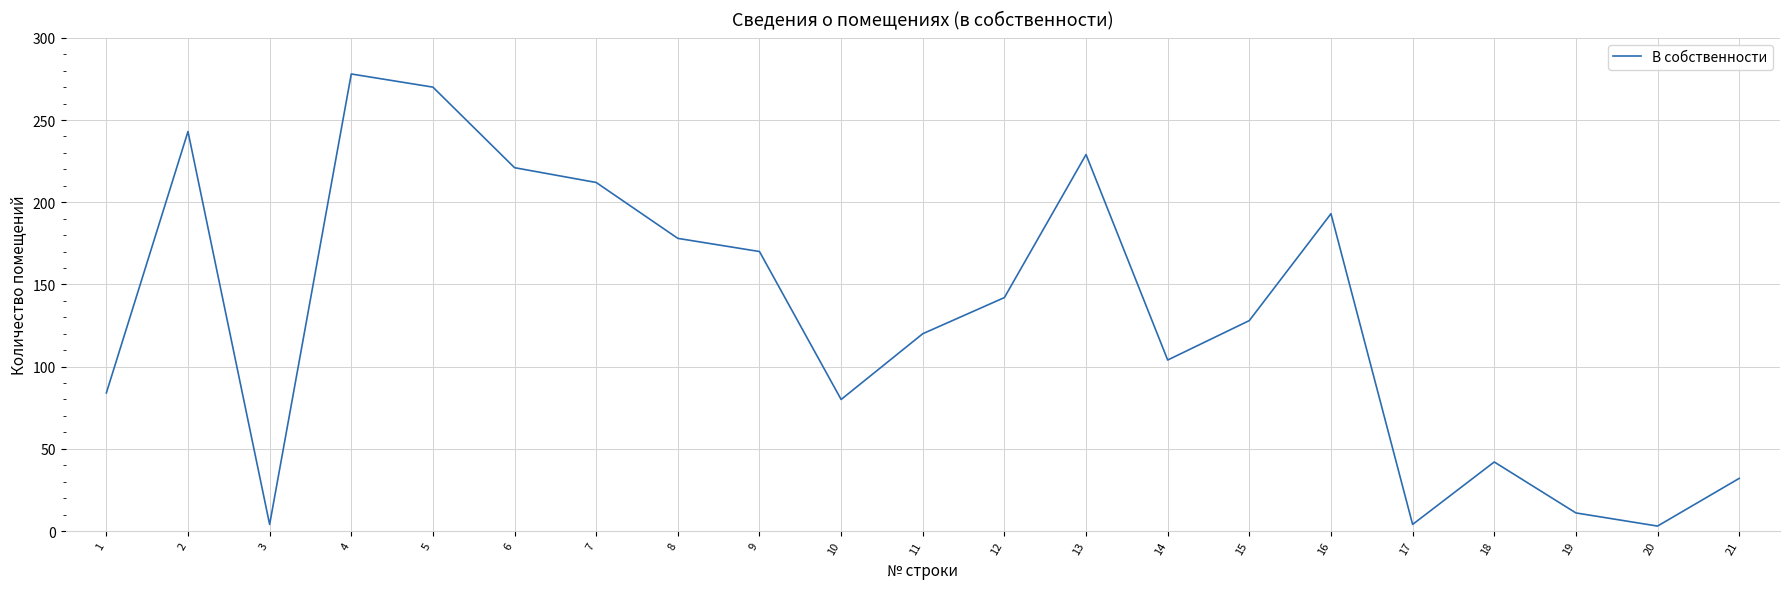

Is it true that the value at 16 is 193?

True